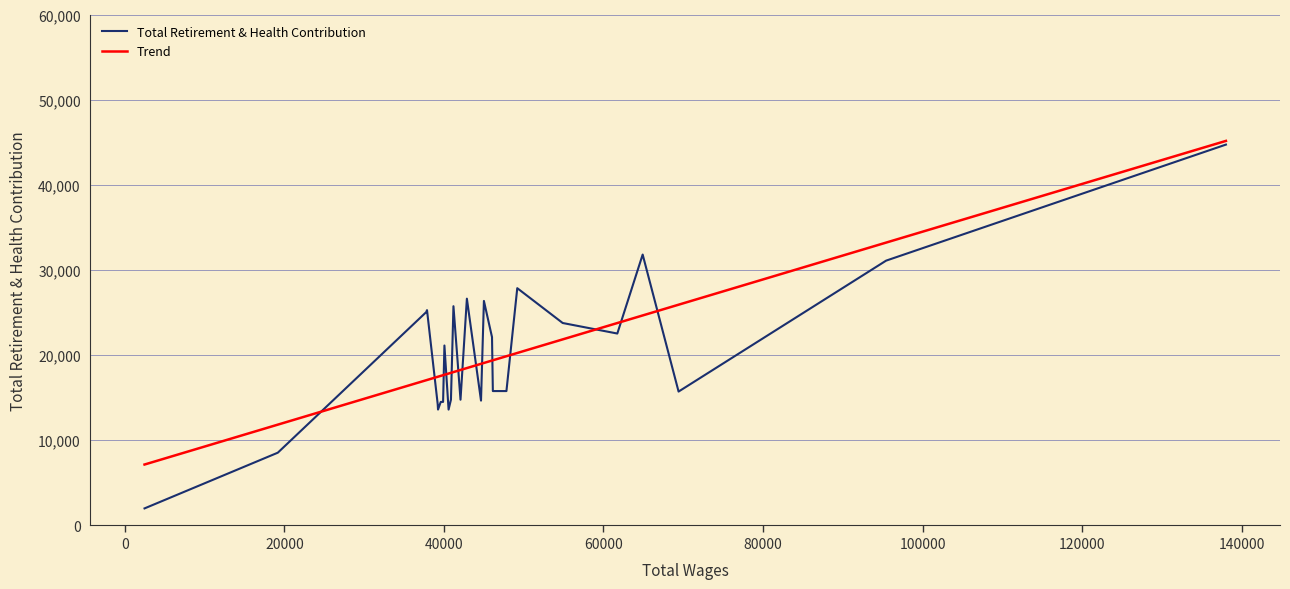

What is the greatest value displayed?

45146.5